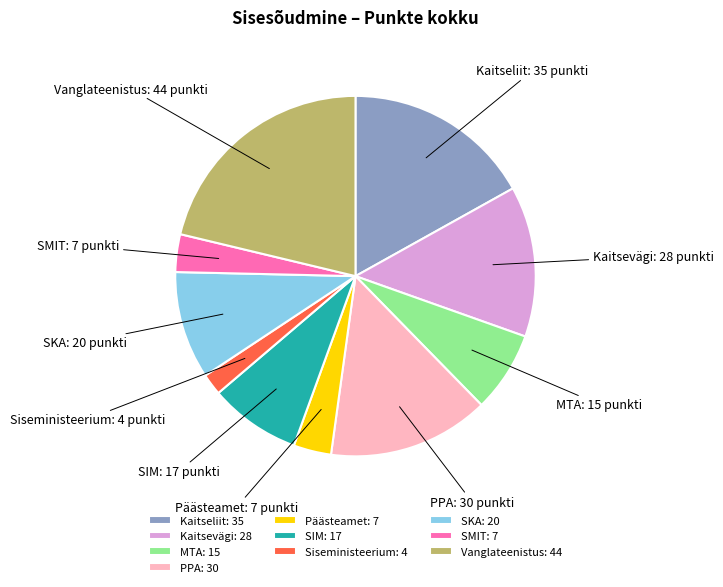

The SMIT slice represents 13% of the pie. True or false?

False